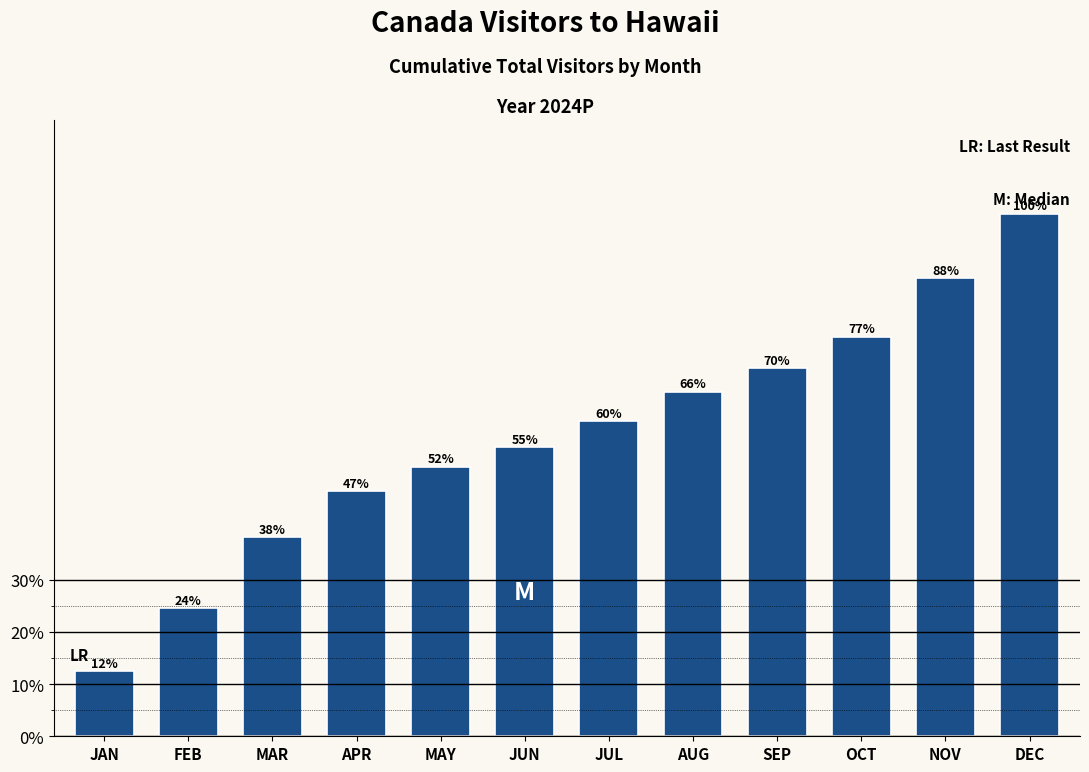

Are the bars horizontal?

No